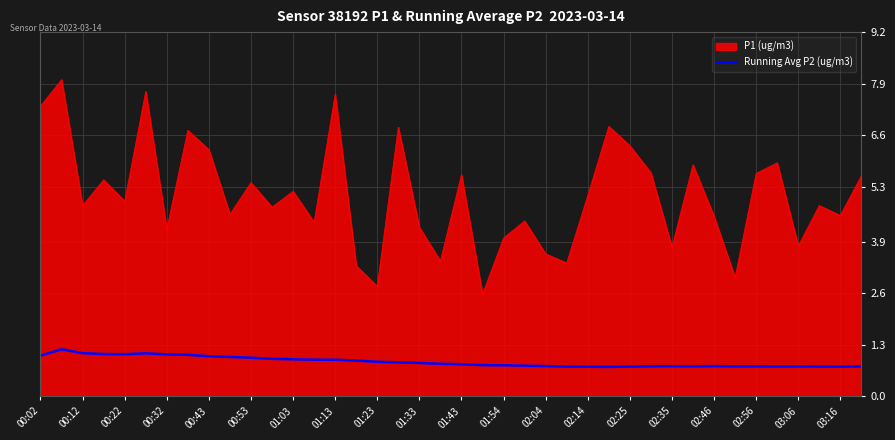

Which series has the largest range (max minus min)?

P1 (ug/m3)